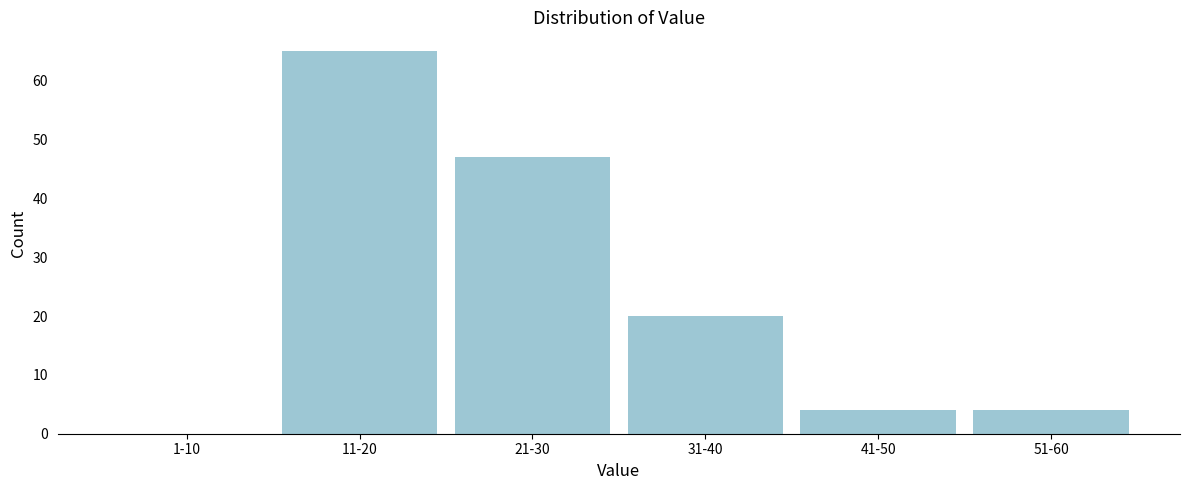

Reading left to right, extract all data points from this chart.

1-10=0	11-20=65	21-30=47	31-40=20	41-50=4	51-60=4